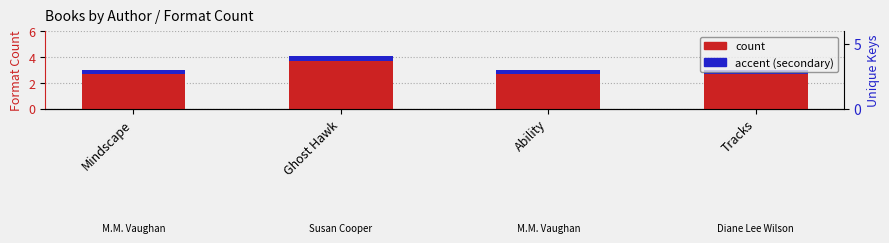

Is it true that Format Count equals 3.0 at Mindscape?

True